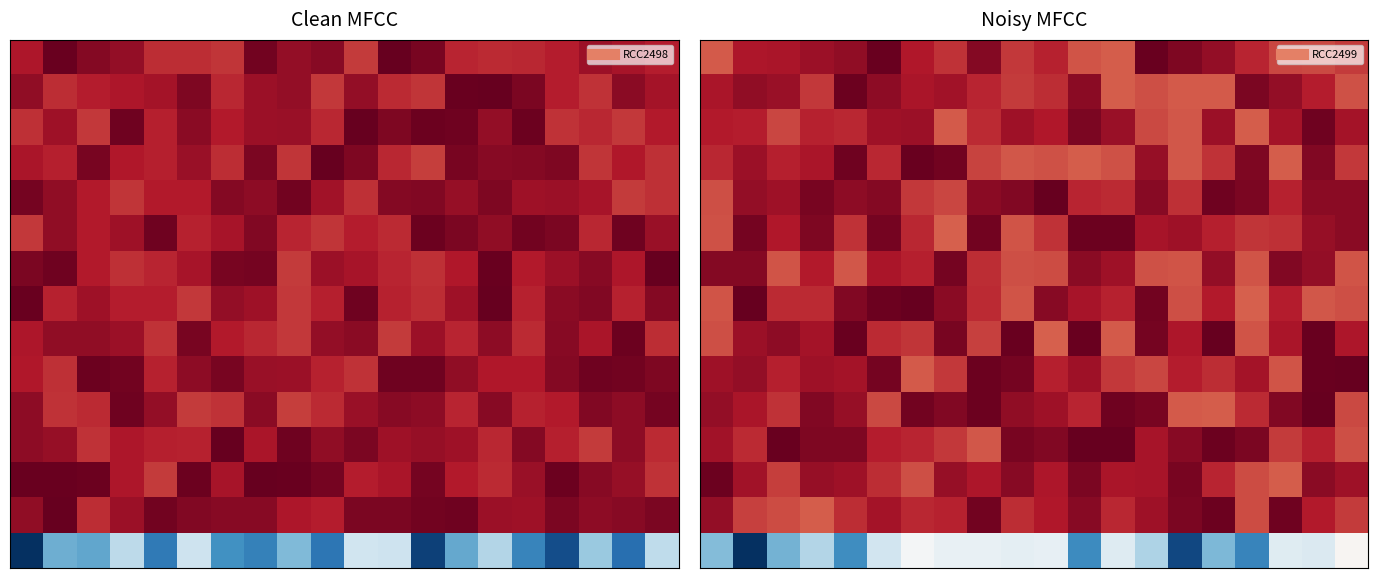

At which category is the sum across all series the highest?

18